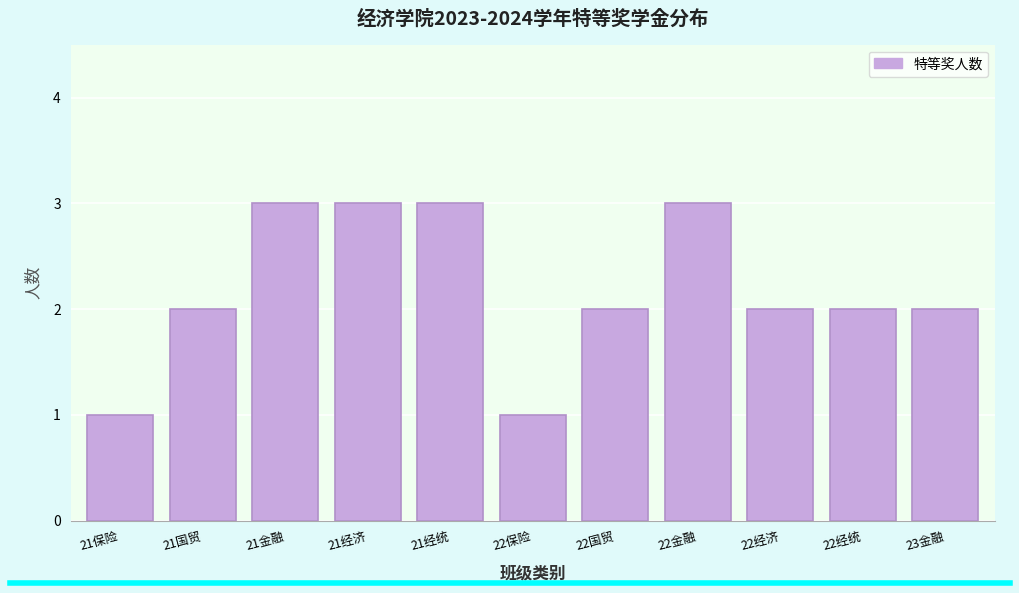

Reading left to right, what are all the values shown in this chart?

21保险=1	21国贸=2	21金融=3	21经济=3	21经统=3	22保险=1	22国贸=2	22金融=3	22经济=2	22经统=2	23金融=2